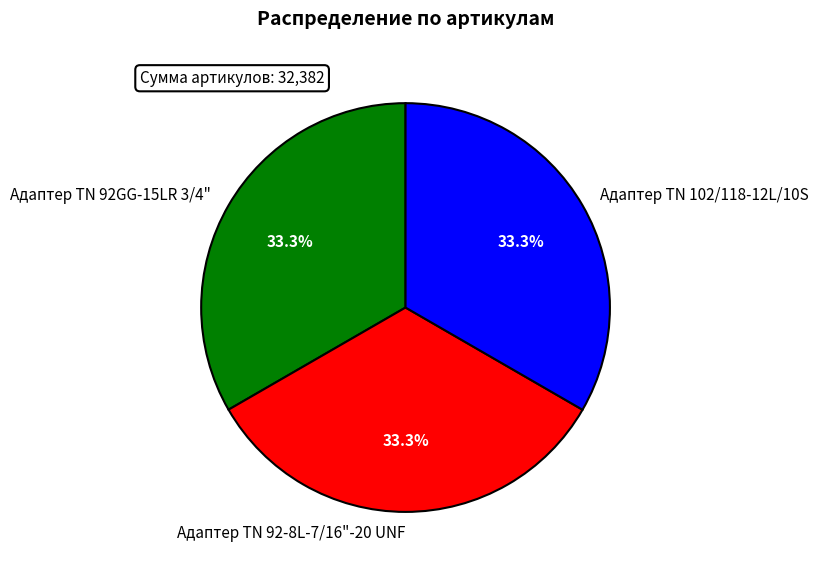

Does Адаптер TN 92GG-15LR 3/4" represent more than half of the total?

No